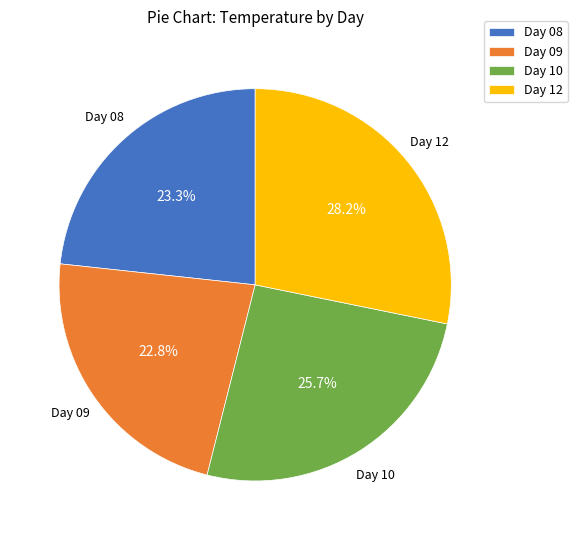

To the nearest percent, what is the average slice percentage?

25%